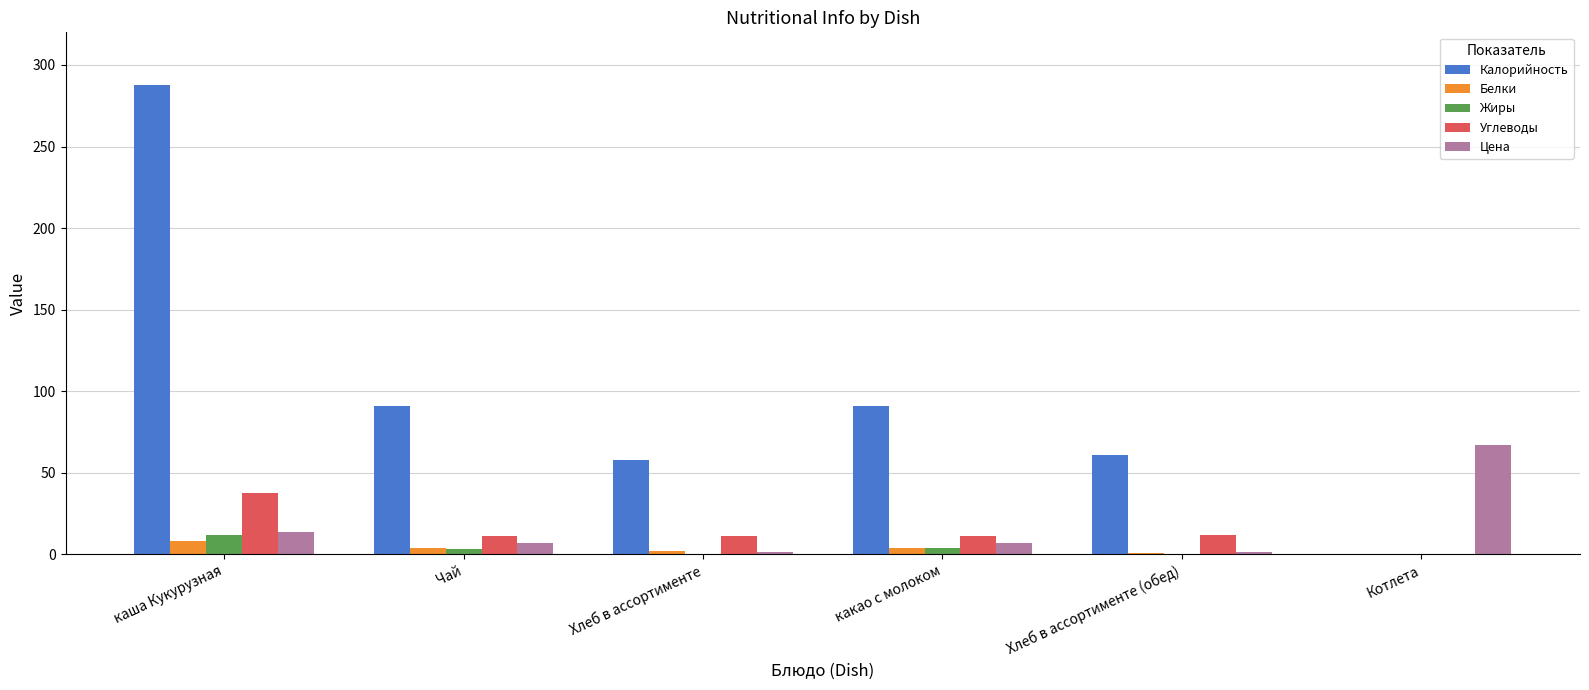

Is the value of Жиры at Котлета greater than the value of Цена at какао с молоком?

No